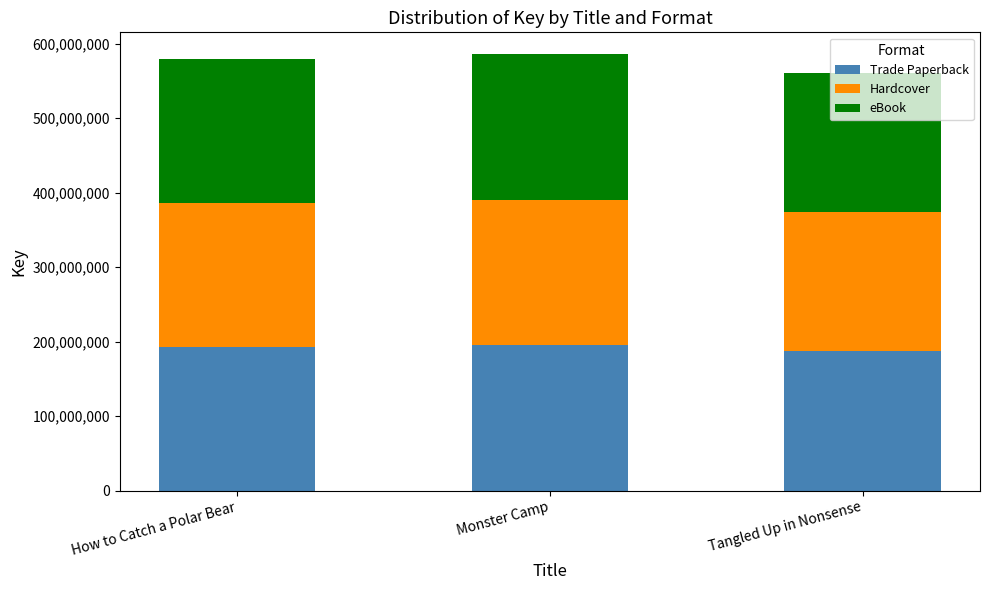

What is the value of the Trade Paperback bar at the 2nd from the left?

195251112